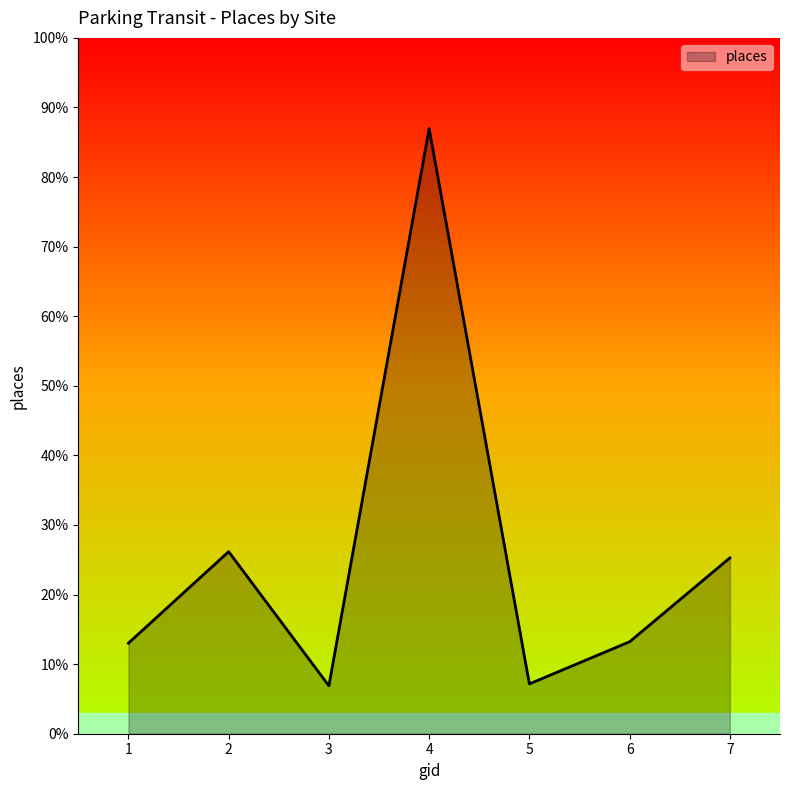

Does the chart have visible grid lines?

No